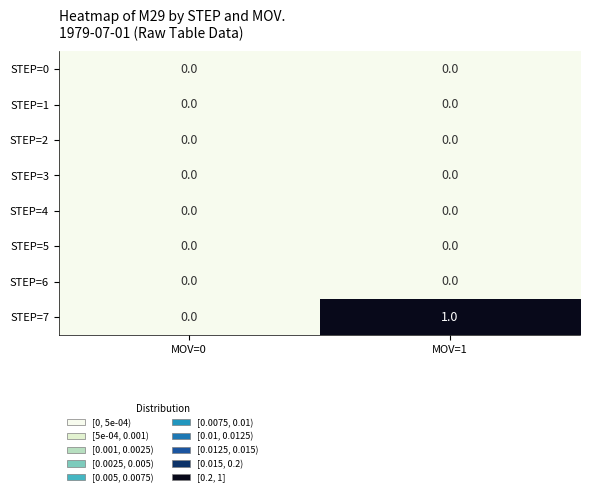

Which category has the highest value across all series?

MOV=1